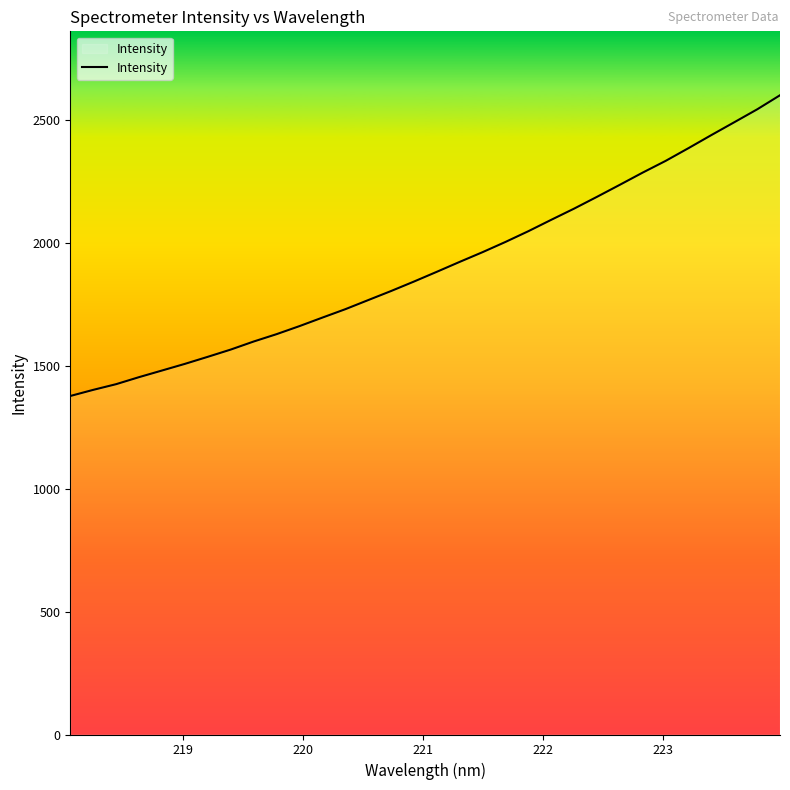

What is the minimum value shown in the chart?

1377.5